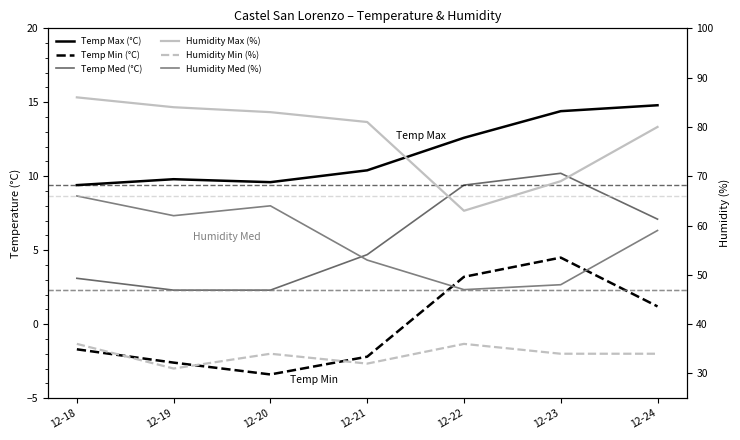

At which category is the sum across all series the highest?

12-18